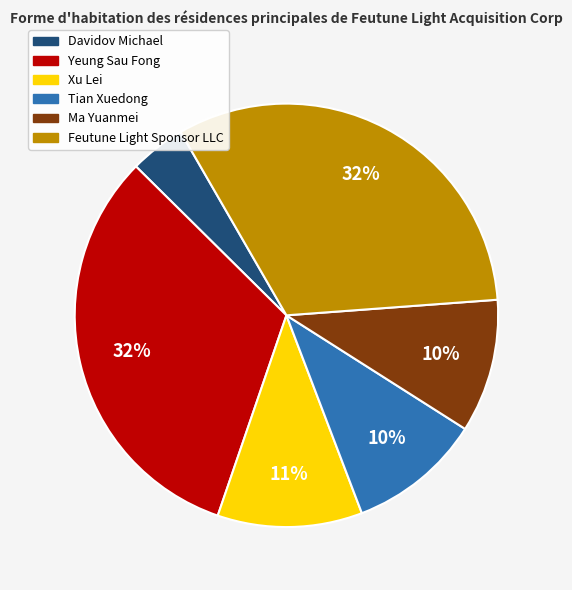

Do Davidov Michael and Ma Yuanmei together represent more than half of the pie?

No